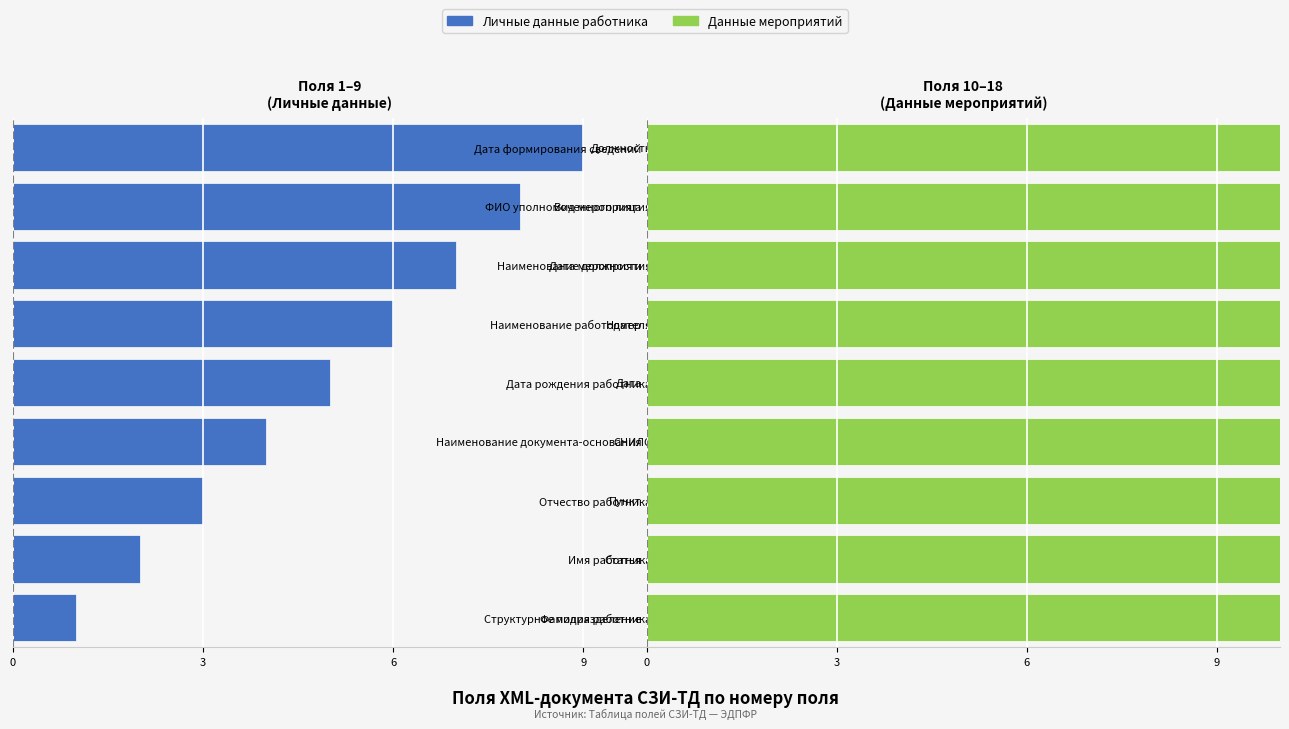

Which series has the largest total across all categories?

Данные мероприятий